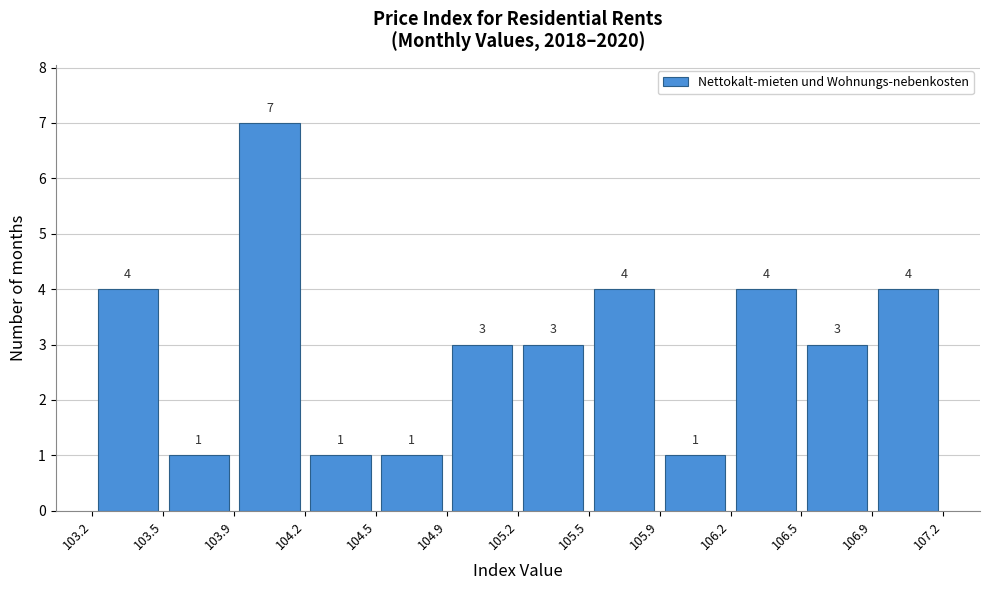

Reading left to right, transcribe this chart: for each bar, give the range it covers on the x-axis and its height.

103.2 to 103.5: 4
103.5 to 103.9: 1
103.9 to 104.2: 7
104.2 to 104.5: 1
104.5 to 104.9: 1
104.9 to 105.2: 3
105.2 to 105.5: 3
105.5 to 105.9: 4
105.9 to 106.2: 1
106.2 to 106.5: 4
106.5 to 106.9: 3
106.9 to 107.2: 4